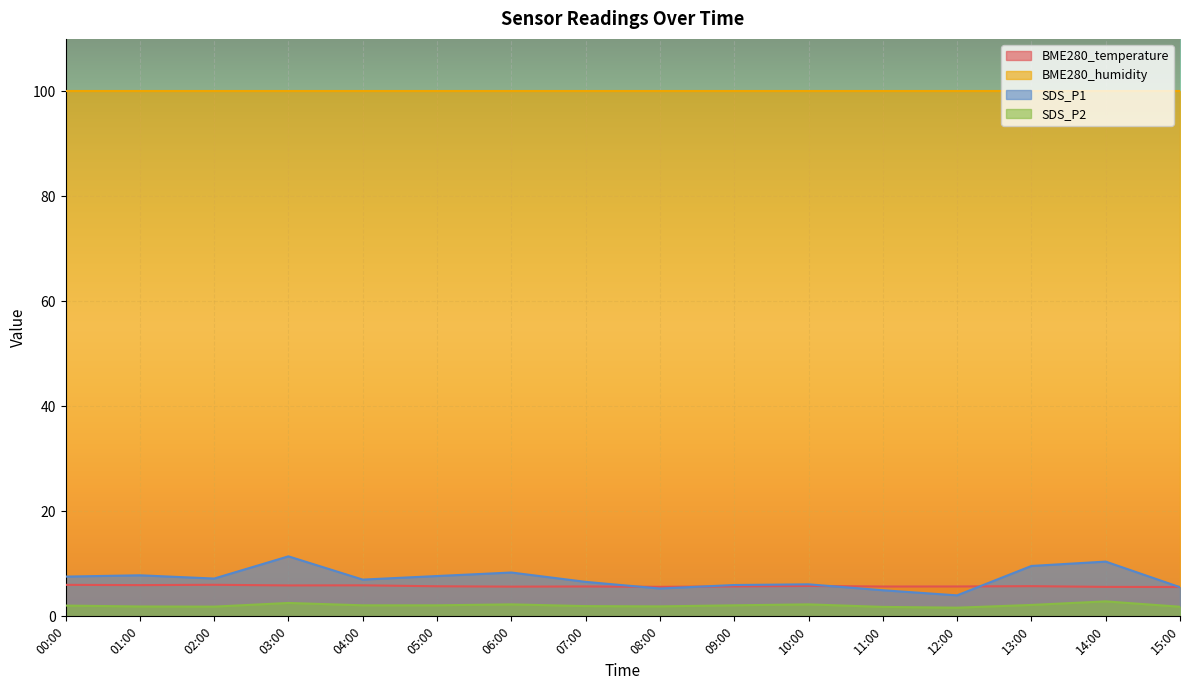

At how many categories does at least one series exceed 7?

16